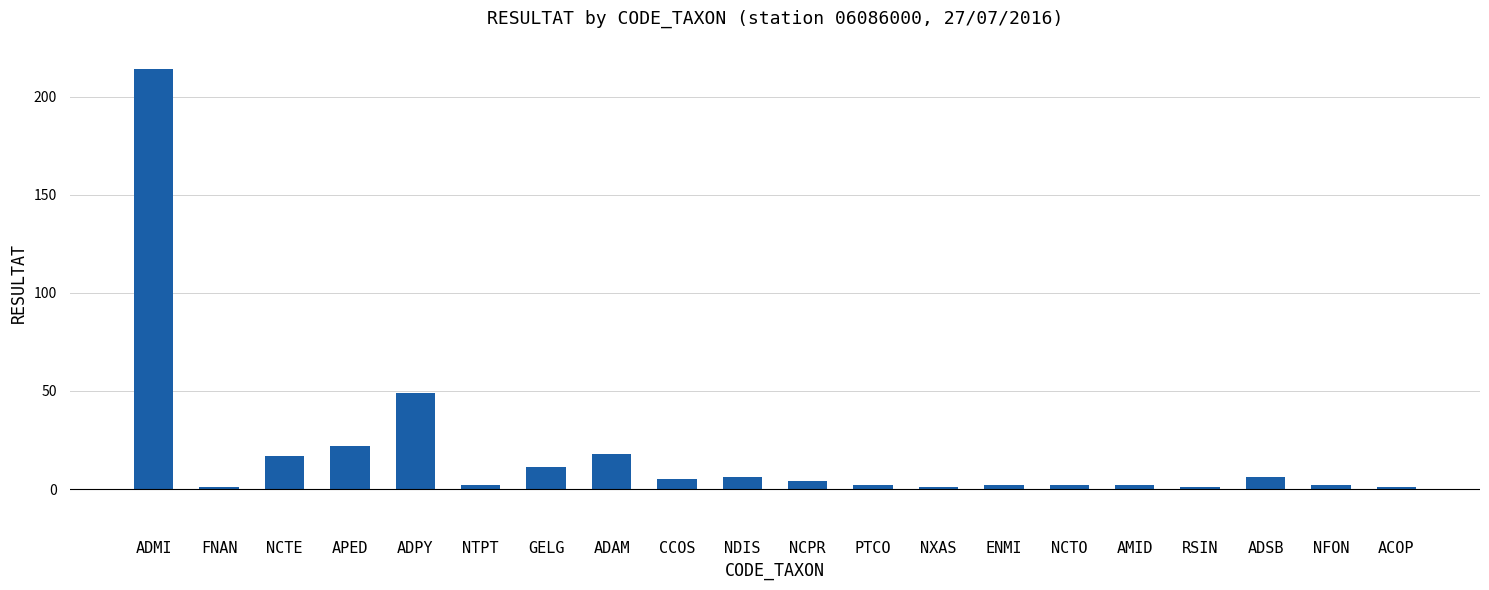

At which label does the data first exceed 4?

ADMI